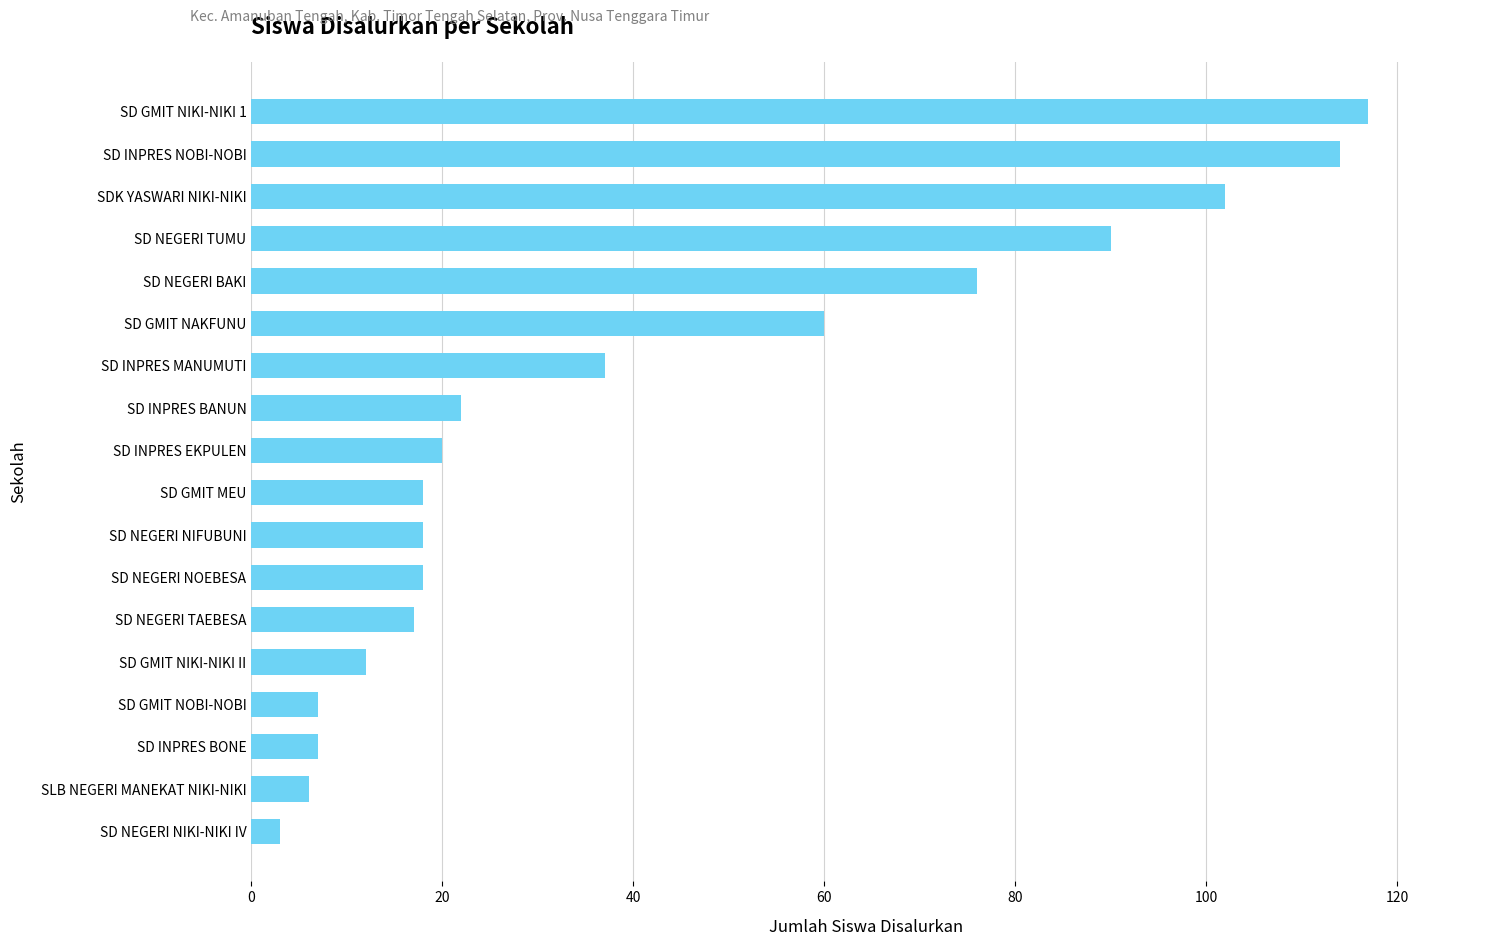

Does the chart contain any negative values?

No